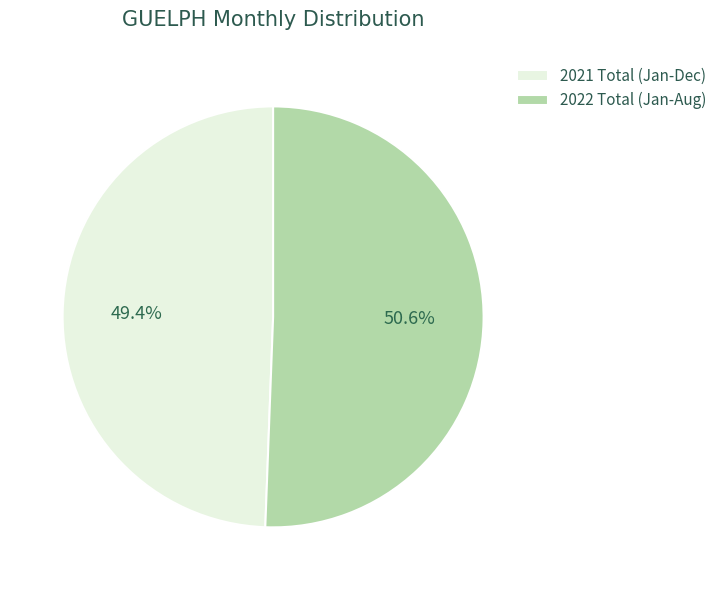

To the nearest percent, what is the difference between the largest and smallest slice percentages?

1%